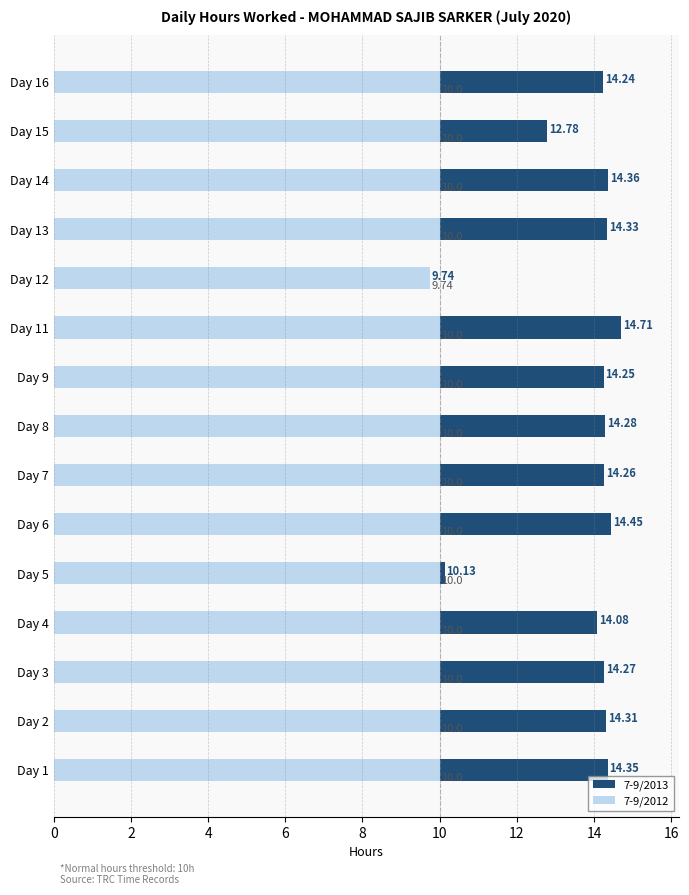

How many bars are there in each group?

2